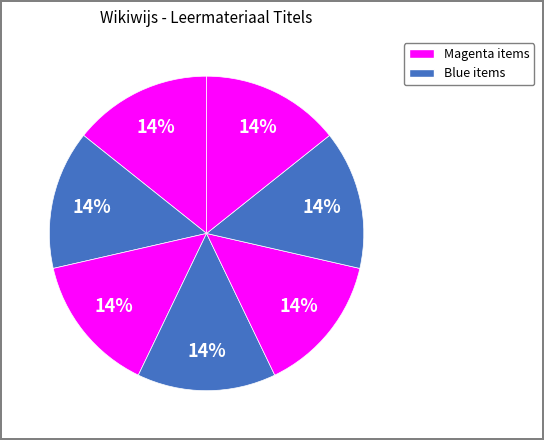

Does any single category account for the majority?

No